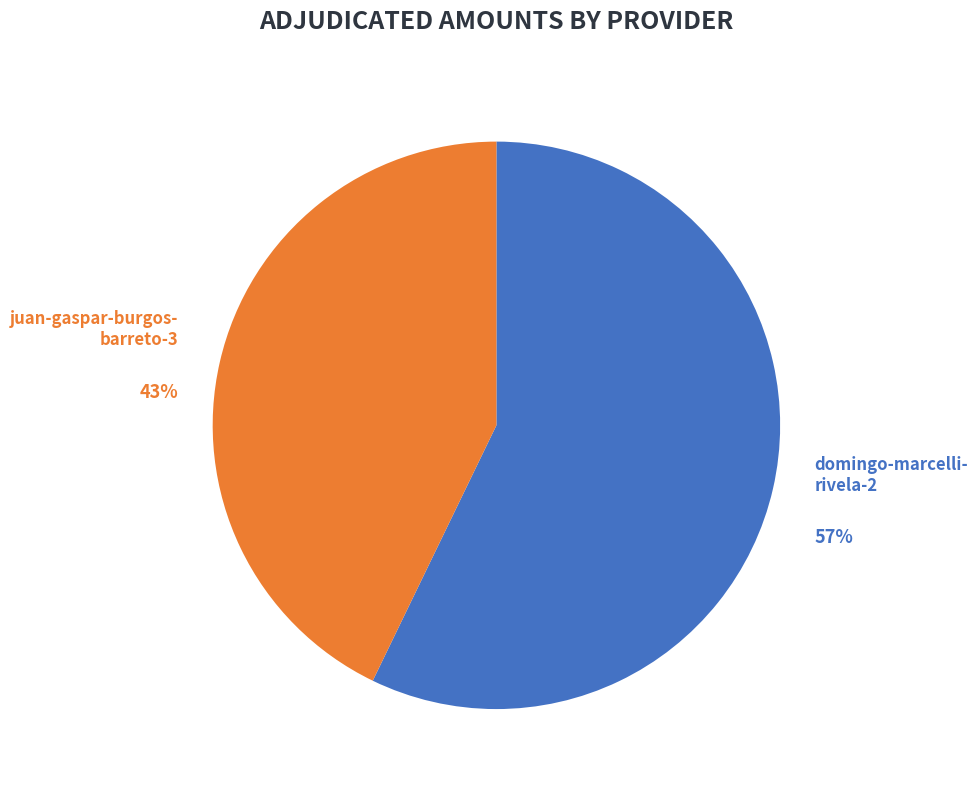

What is the smallest slice in the pie chart?

juan-gaspar-burgos- barreto-3